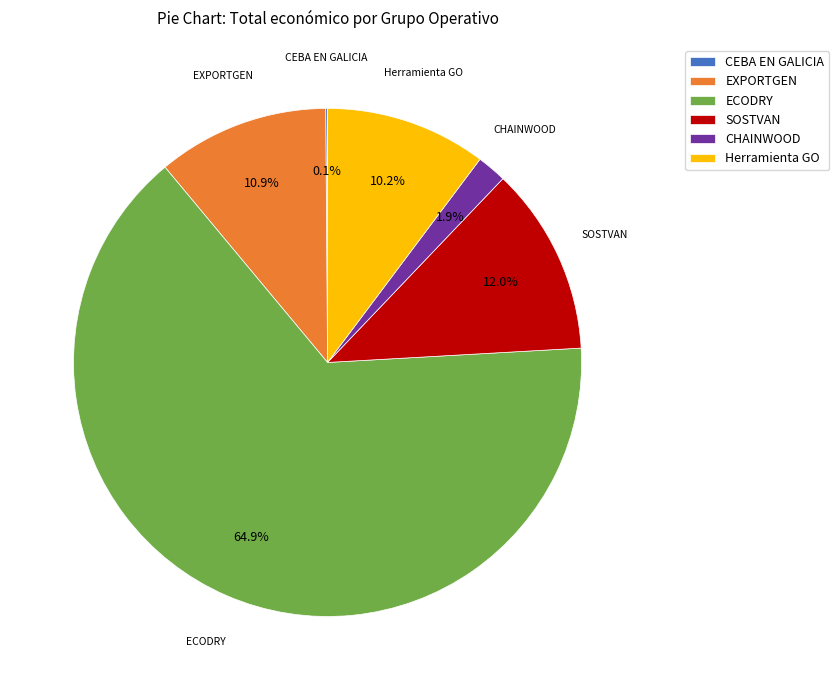

To the nearest percent, what percentage of the pie is CHAINWOOD?

2%